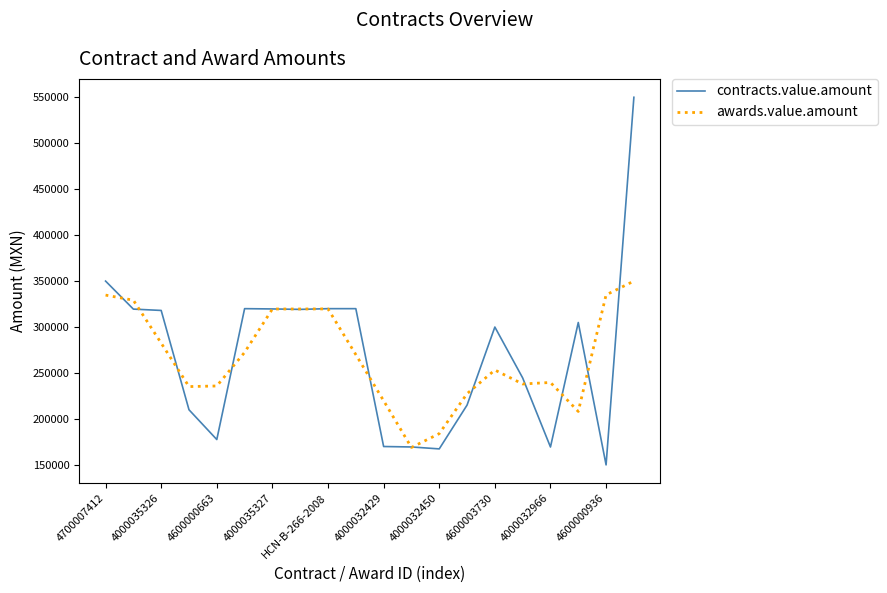

List the series in order of their peak value, highest first.

contracts.value.amount, awards.value.amount